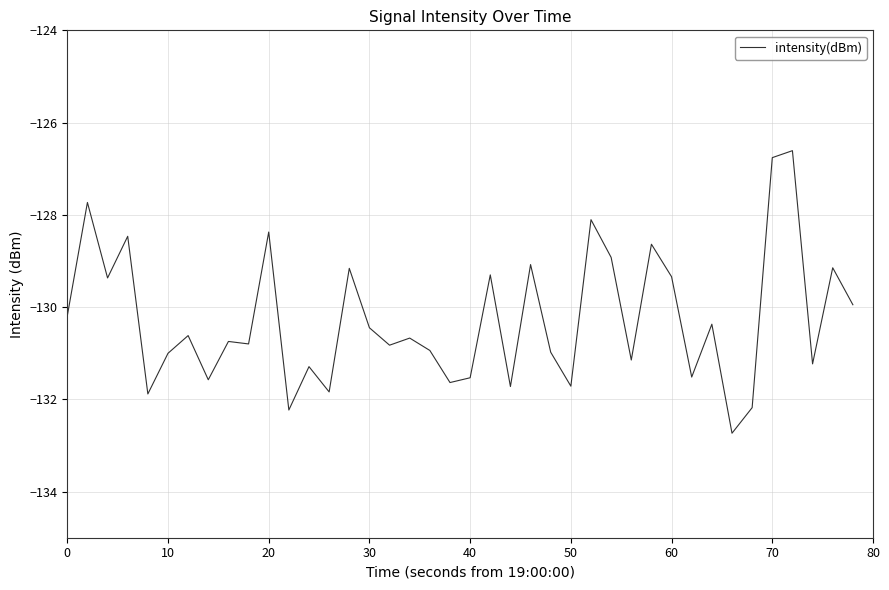

What is the greatest value displayed?

-126.6